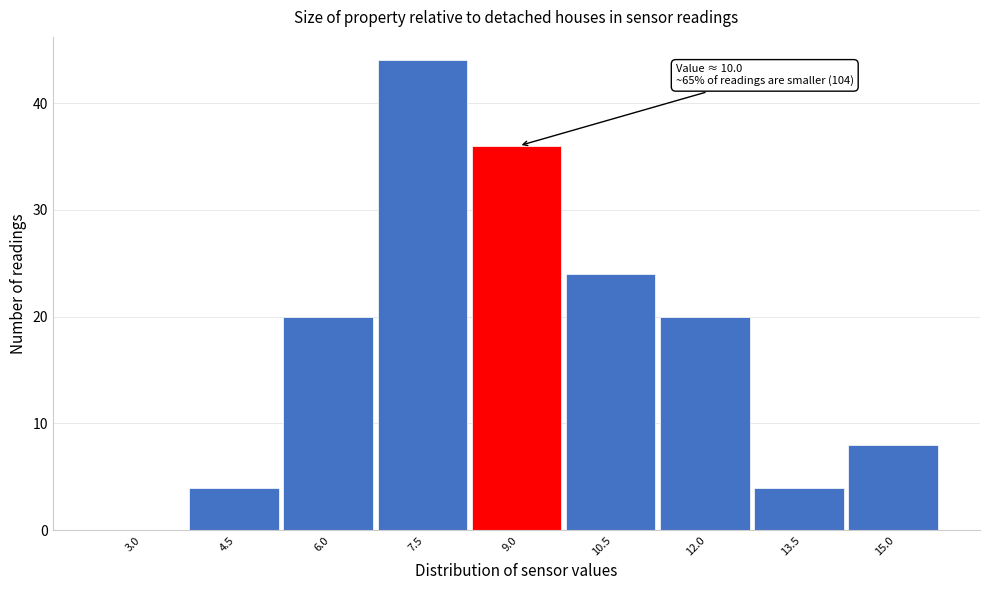

Reading left to right, transcribe all the data shown in this chart.

3.0=0	4.5=4	6.0=20	7.5=44	9.0=36	10.5=24	12.0=20	13.5=4	15.0=8